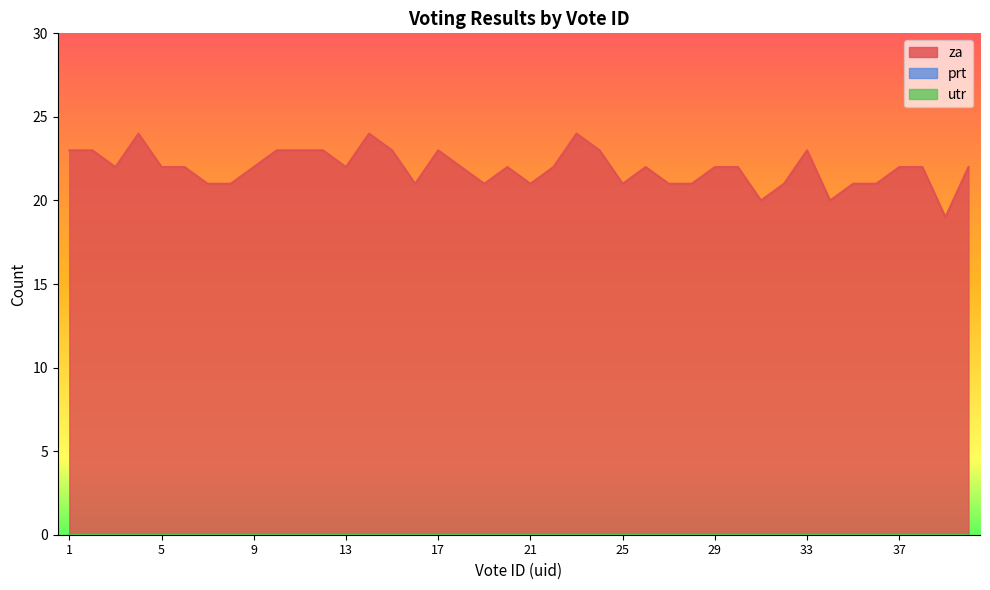

What is the spread (max minus min) of values at 7?

21